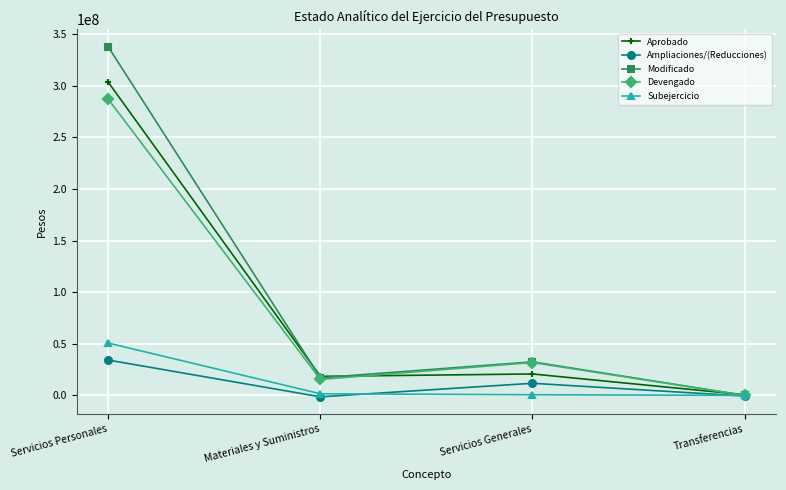

What are all the series names shown in the legend?

Aprobado, Ampliaciones/(Reducciones), Modificado, Devengado, Subejercicio